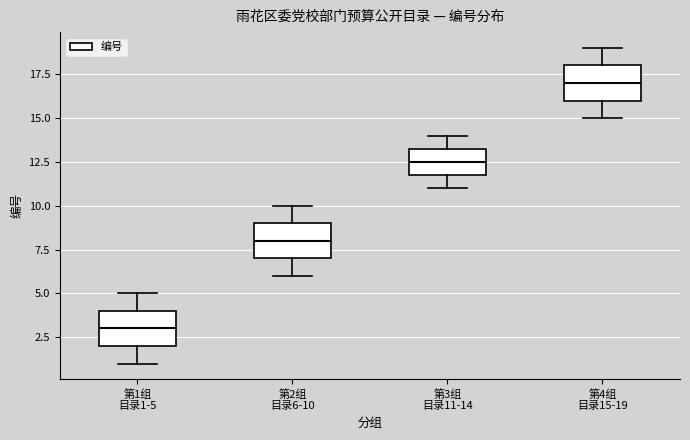

Reading left to right, read every box against the y-axis: the position of its median line, the range the box covers, and the ends of its whiskers. The values are not printed on the chart, so give them approximately, as read against the axis.

第1组 目录1-5: median 3.0, box 2.0 to 4.0, whiskers 1.0 to 5.0
第2组 目录6-10: median 8.0, box 7.0 to 9.0, whiskers 6.0 to 10.0
第3组 目录11-14: median 12.5, box 12.0 to 13.5, whiskers 11.0 to 14.0
第4组 目录15-19: median 17.0, box 16.0 to 18.0, whiskers 15.0 to 19.0